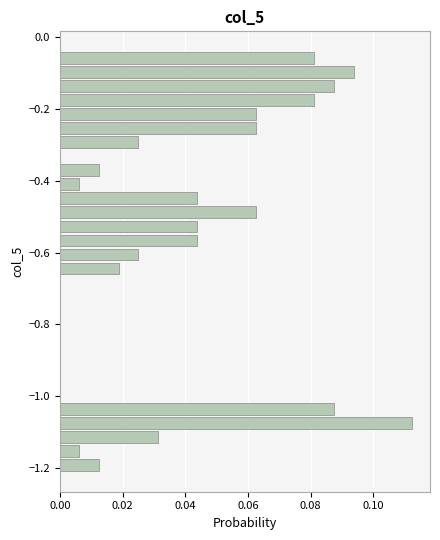

Around what value on the y-axis is the longest bar? Give the approximate position of its centre, as read against the axis.

-1.08